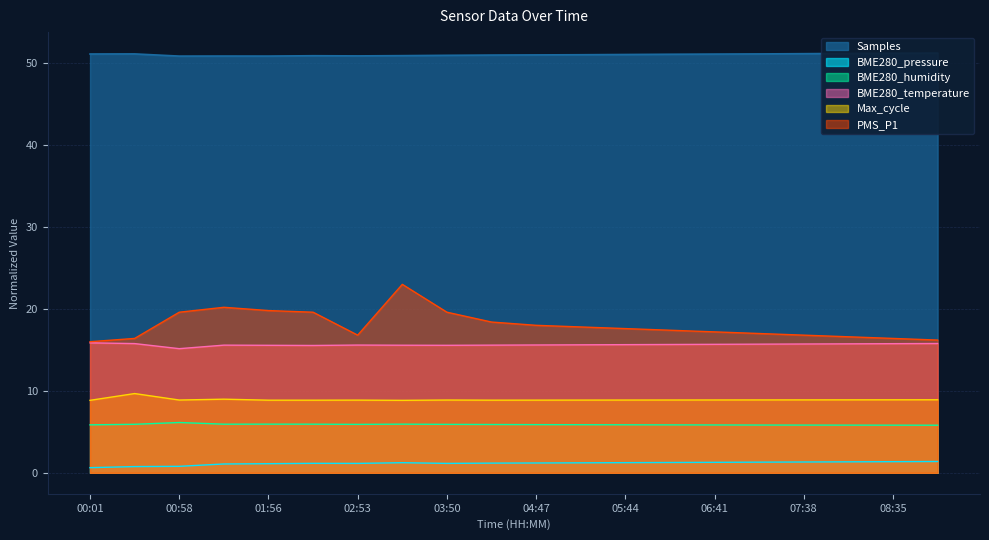

What is the label of the 3rd point from the left?

00:58